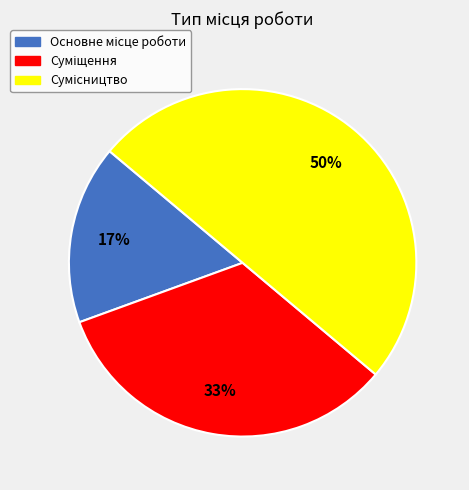

To the nearest percent, what is the average slice percentage?

33%